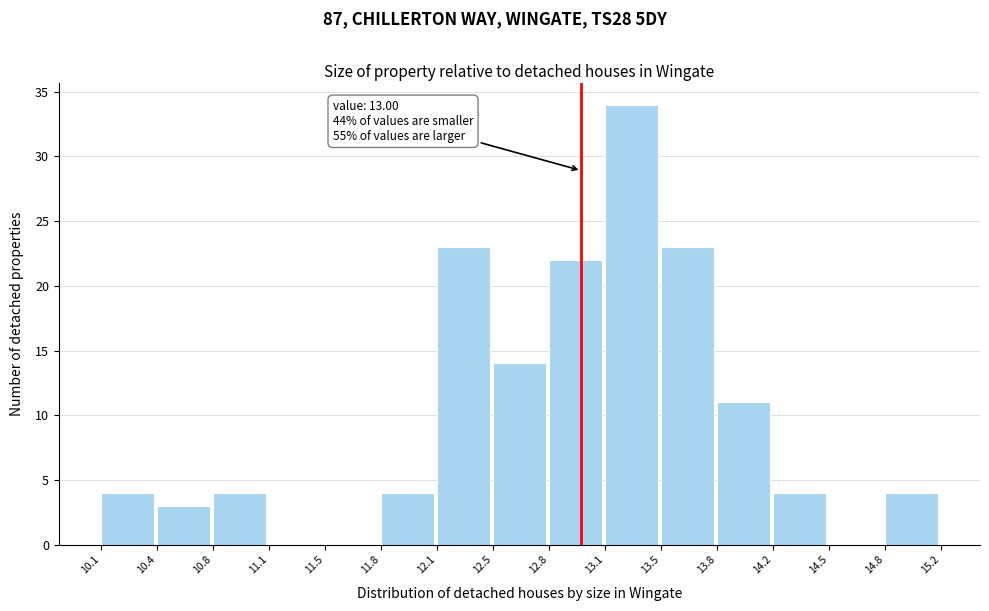

Which range on the x-axis has the tallest bar?

13.1 to 13.5